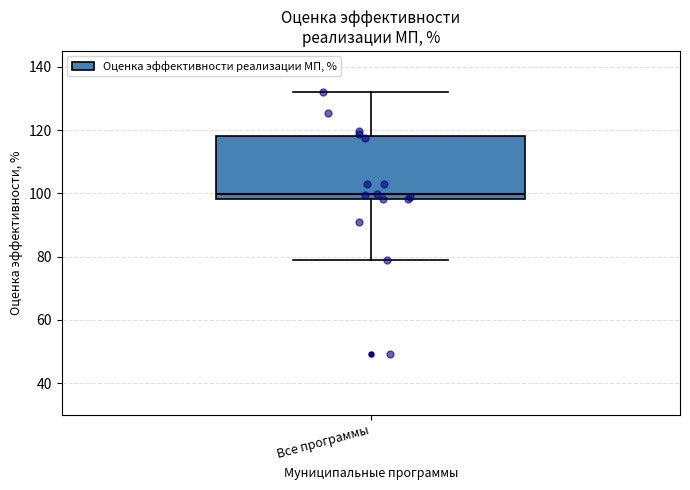

Read this box plot against the y-axis: the position of the median line, the range covered by the box, and the ends of both whiskers. The values are not printed on the chart, so give them approximately, as read against the axis.

median 100, box 98 to 118, whiskers 78 to 132